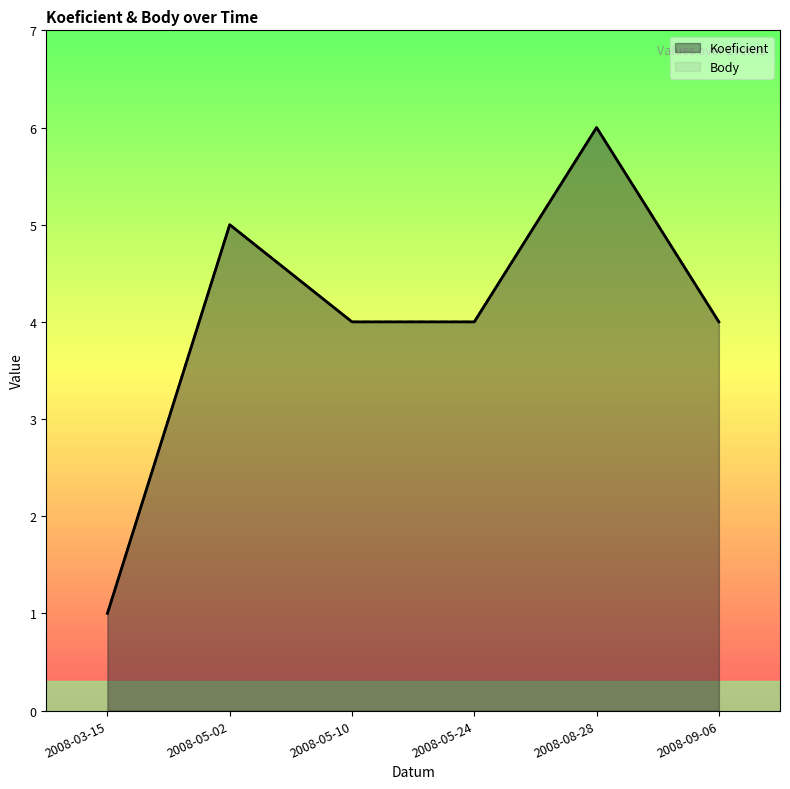

Which category has the lowest value across all series?

2008-03-15